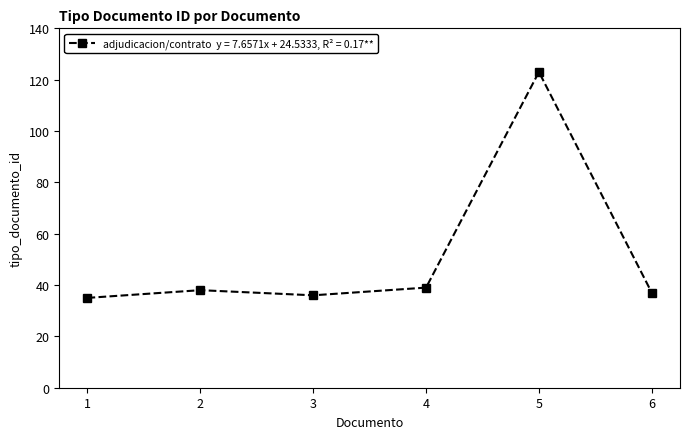

What is the average value?

51